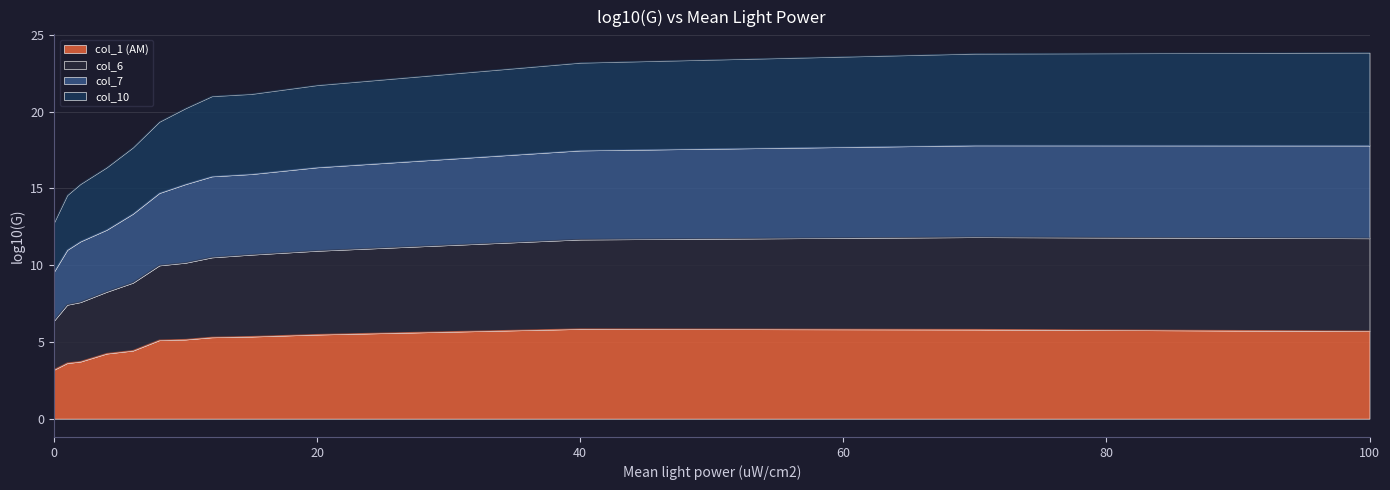

The col_7 series shows 11.0 at 1. True or false?

True